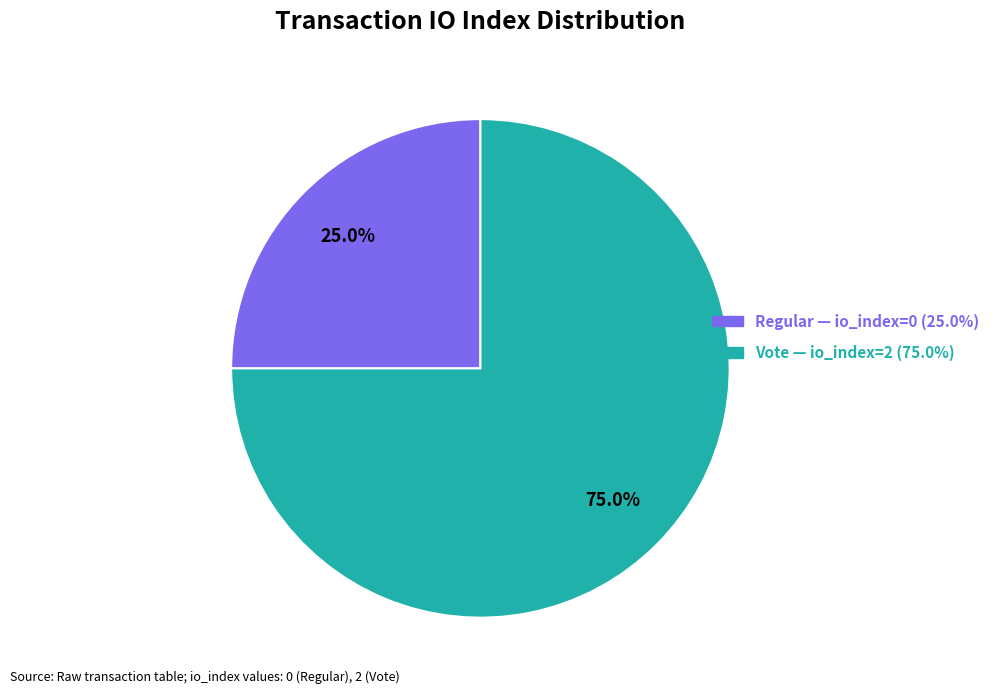

Is there any slice that represents more than half of the pie?

Yes